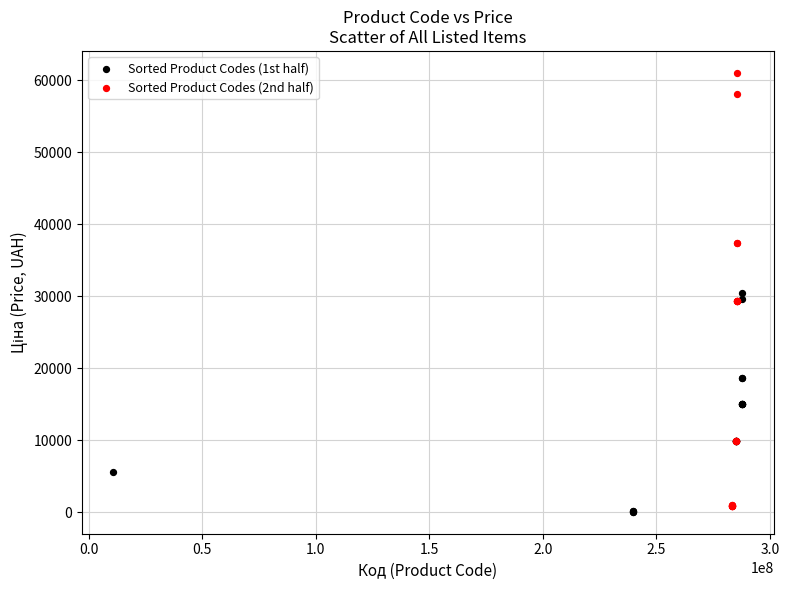

Which series has the largest Y range (max minus min)?

Sorted Product Codes (2nd half)